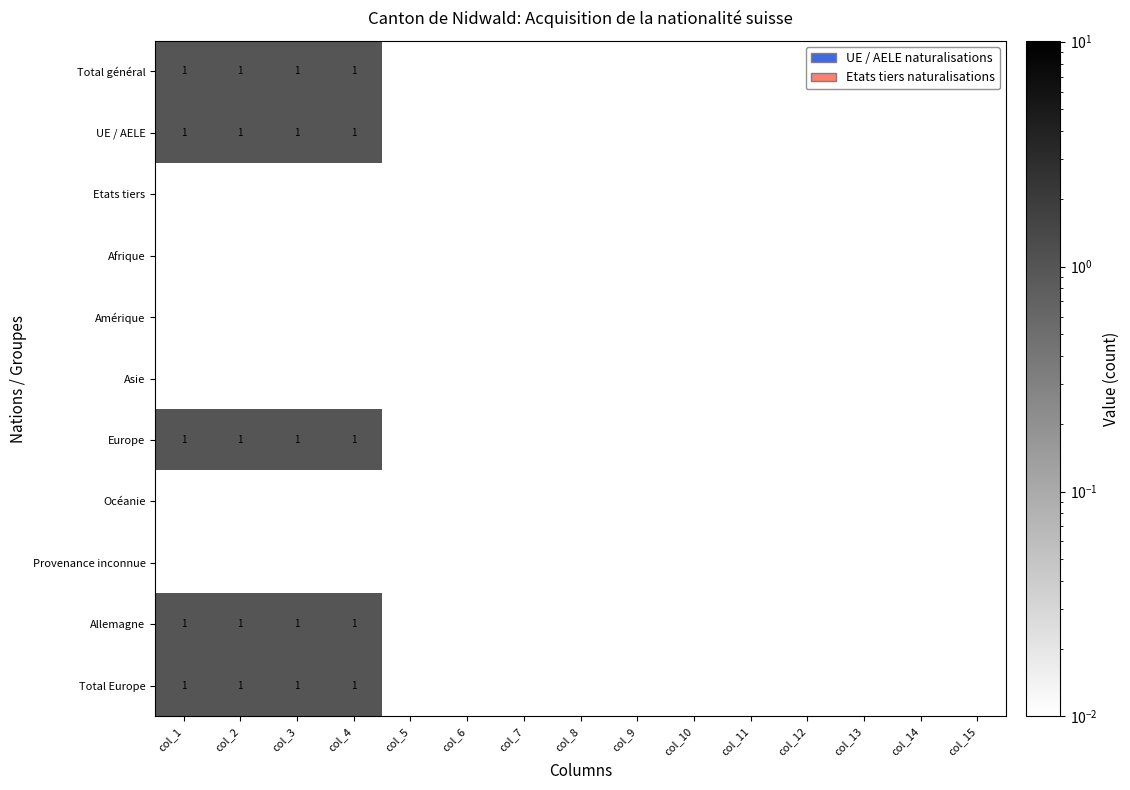

Is it true that Afrique equals 0 at col_10?

True